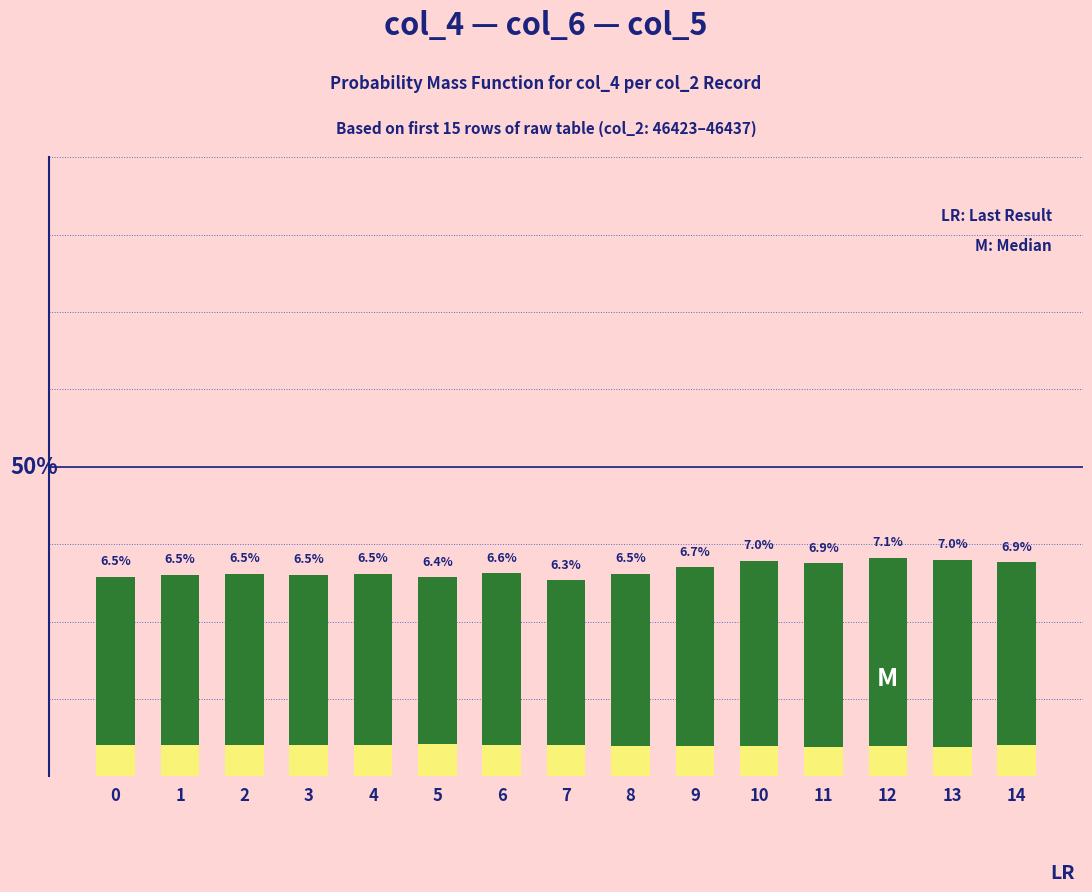

What is the lowest value of the col_6 (LR) series?

0.9